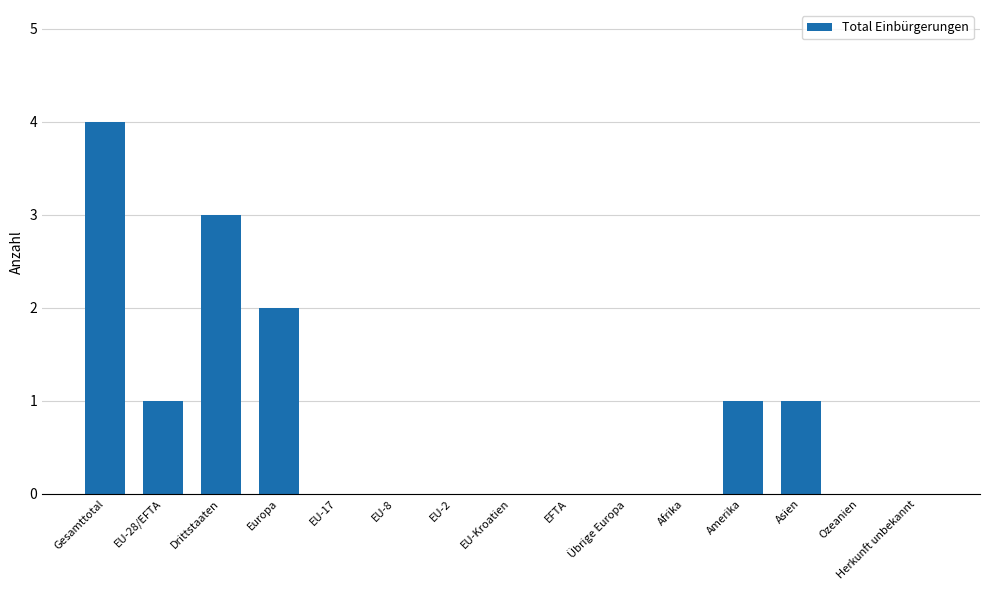

Count the number of data series in this chart.

1